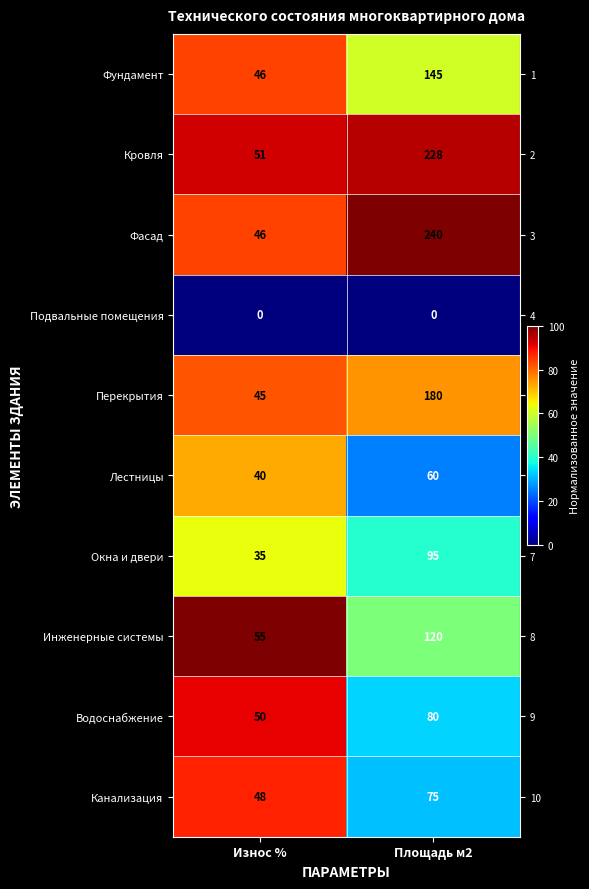

Which series has the largest total across all categories?

Фасад